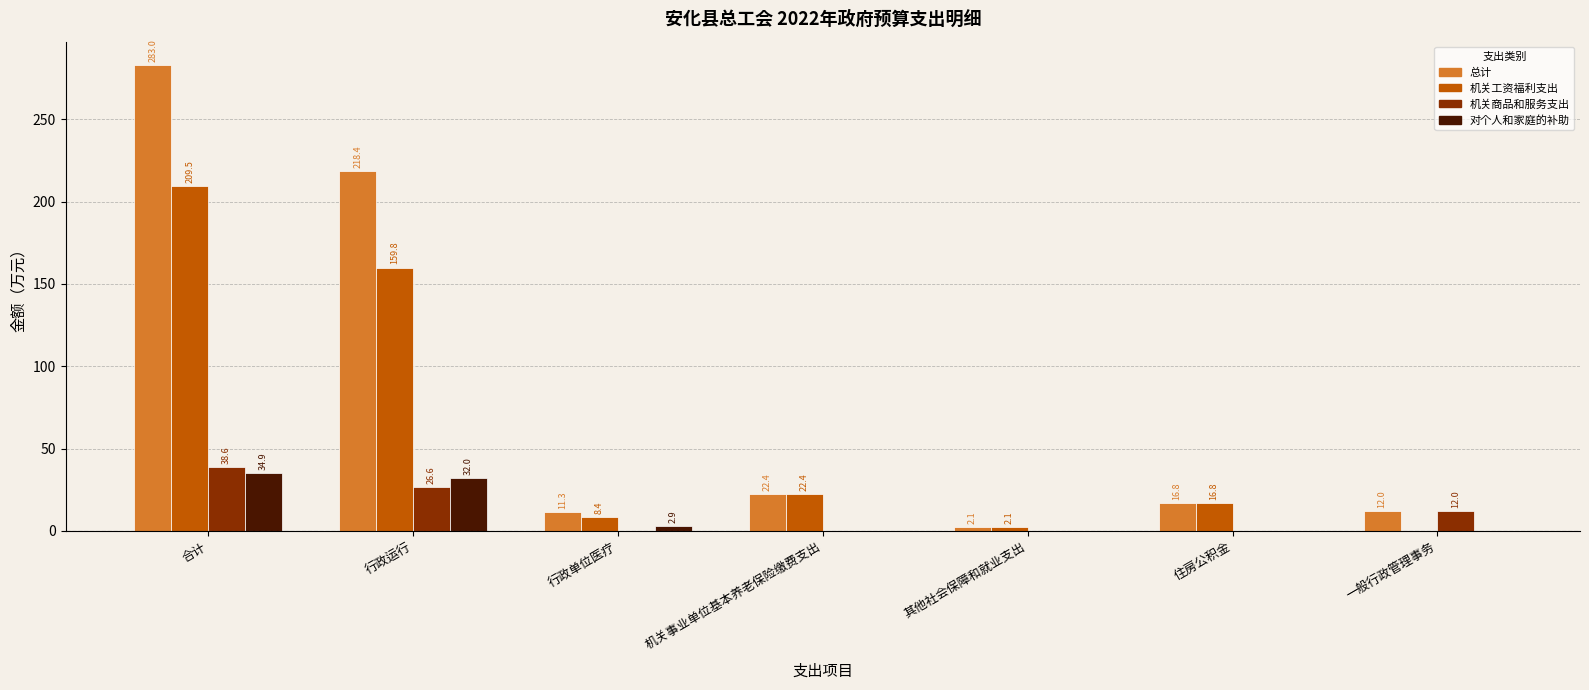

What is the total value across all series at 行政运行?

436.8